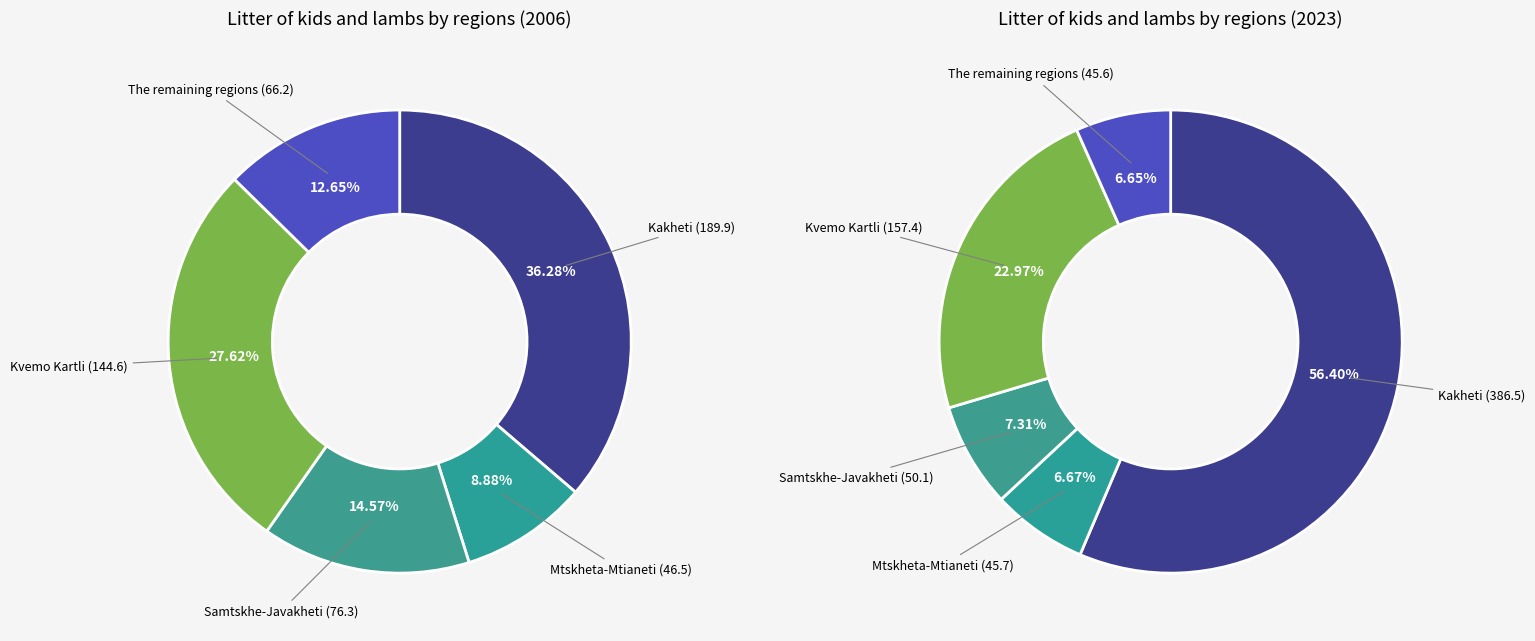

Is it true that 3 is 13% of the pie?

False